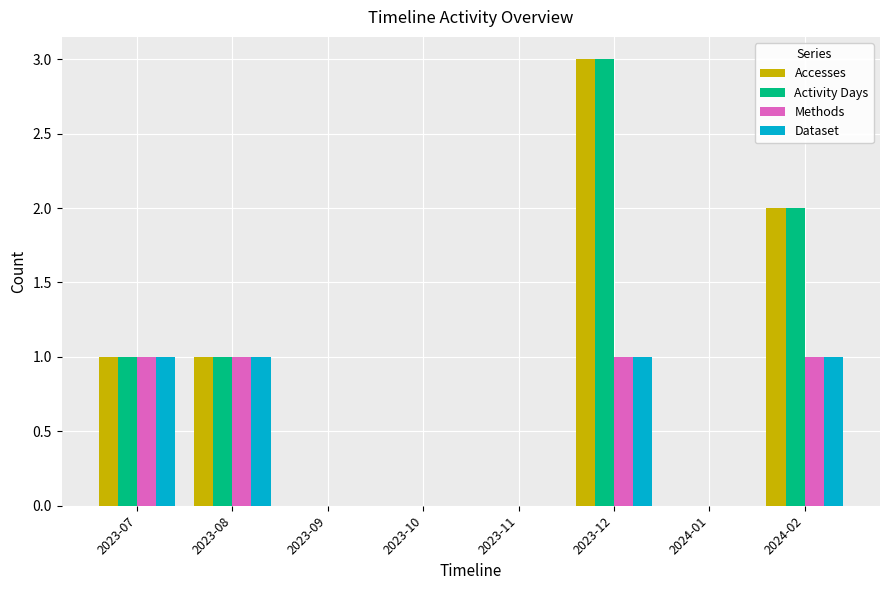

Is the value of Activity Days at 2023-07 greater than the value of Accesses at 2023-12?

No